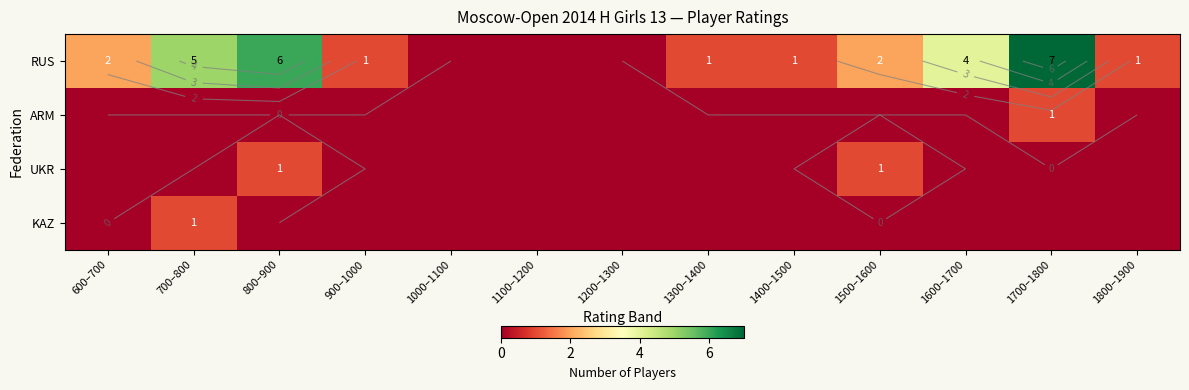

Rank the series at 800–900 from highest to lowest value.

RUS, UKR, ARM, KAZ